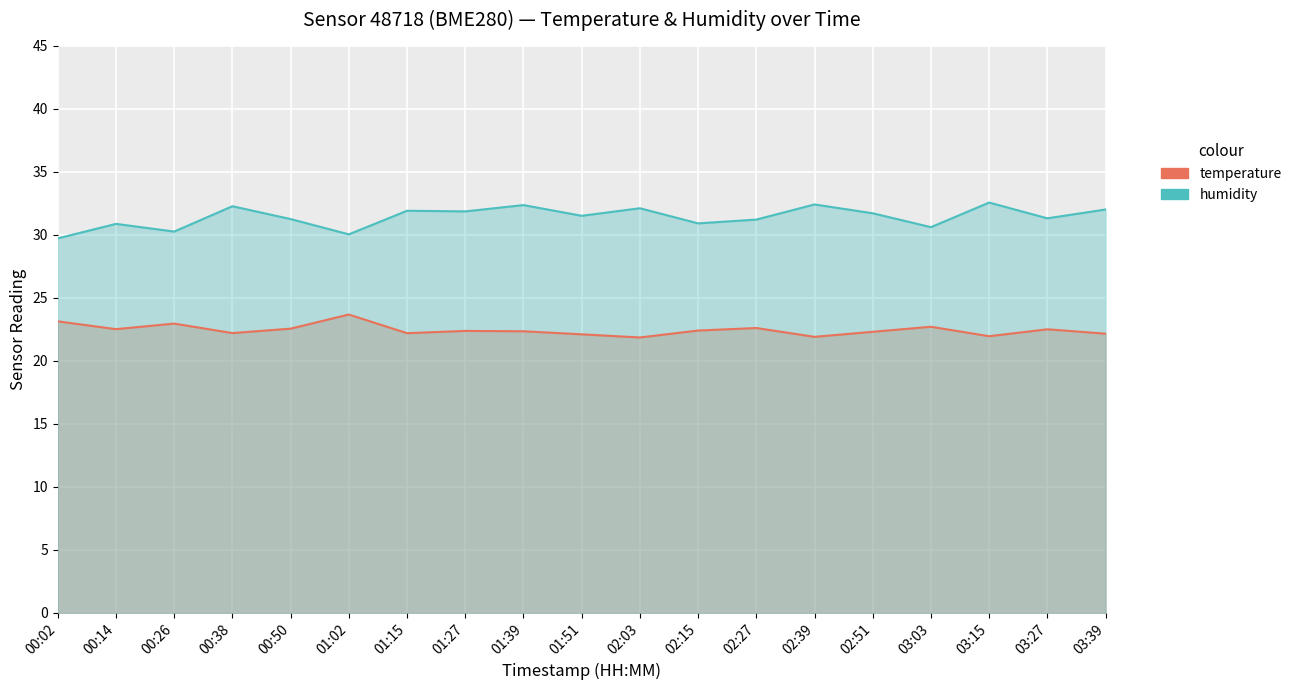

What is the sum of the humidity values at 01:27 and 00:14?

62.7